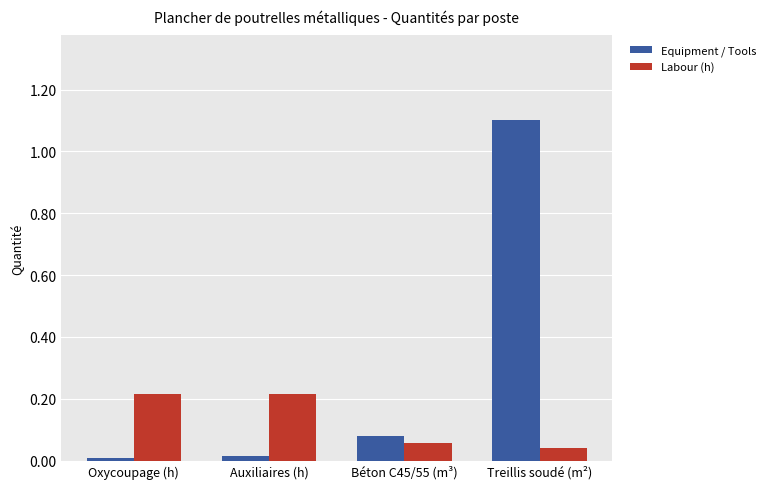

How many bars are there in each group?

2